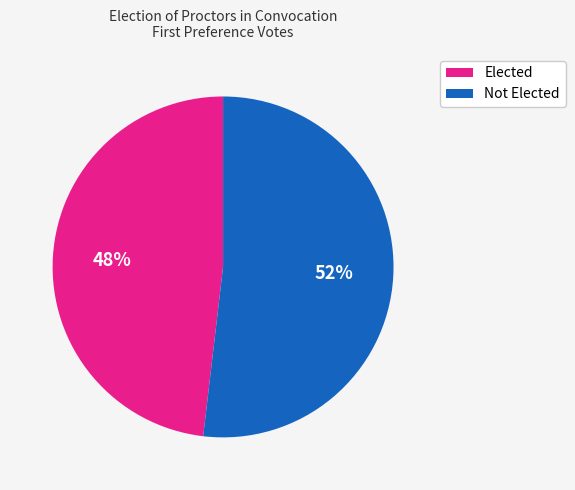

Is there any slice that represents more than half of the pie?

Yes